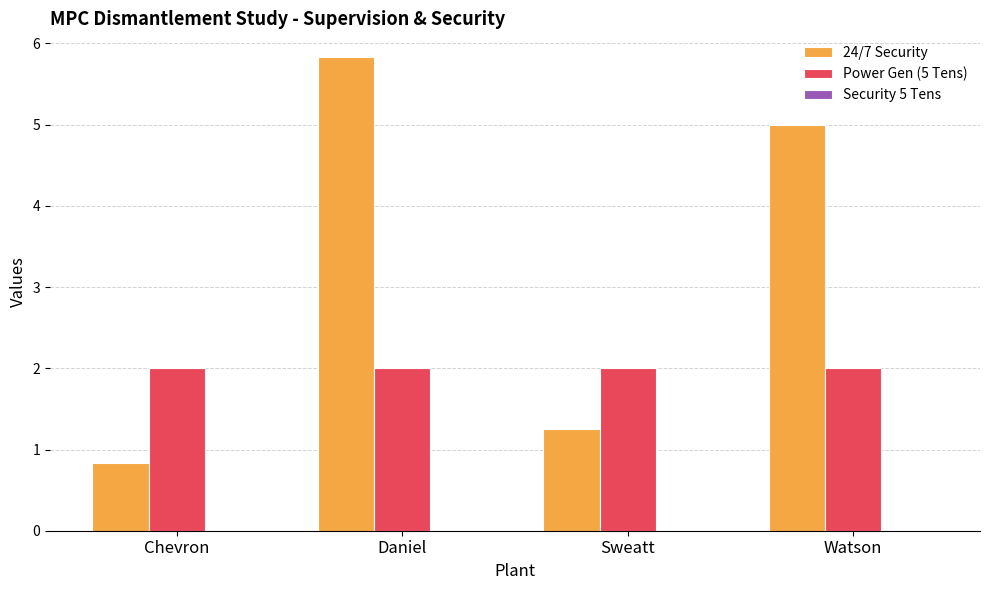

How many bars are there in total?

8